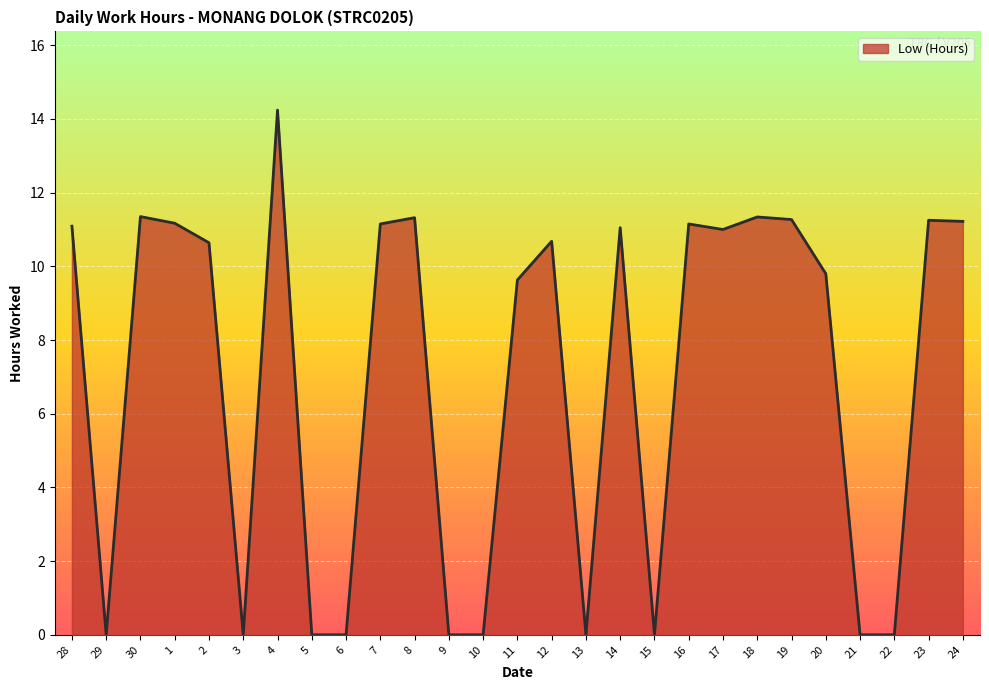

What position from the left is 19?

22